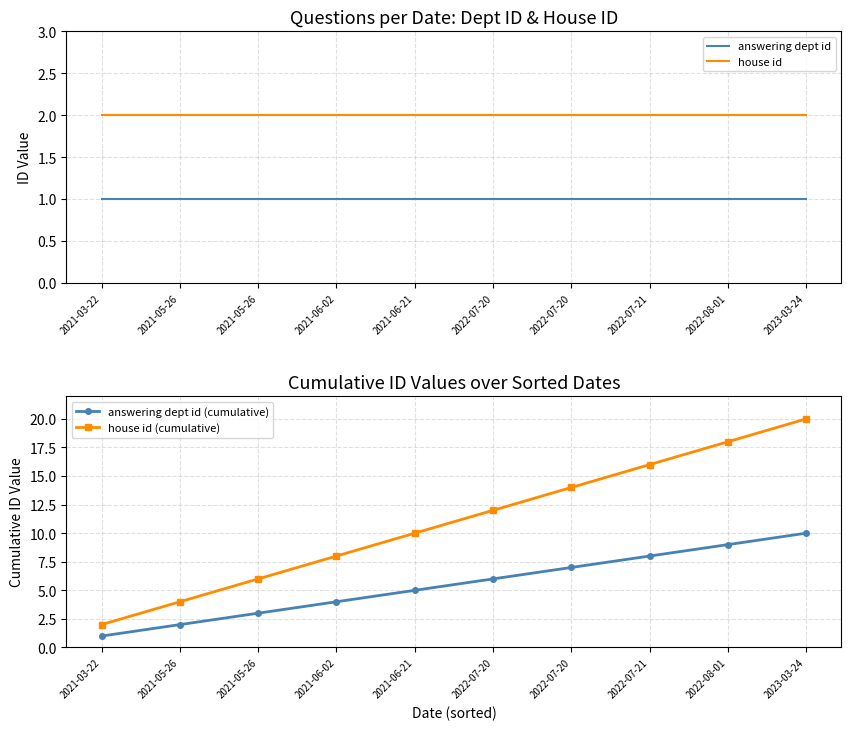

Between 2022-07-20 and 2021-06-21, which is larger?

2022-07-20